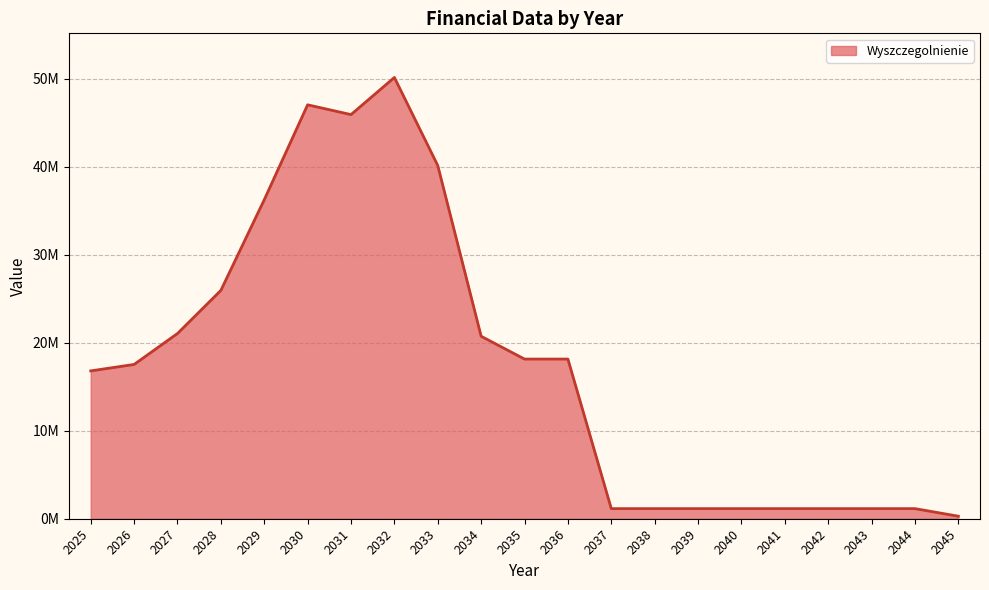

What is the difference between the maximum and minimum values?

49869979.3